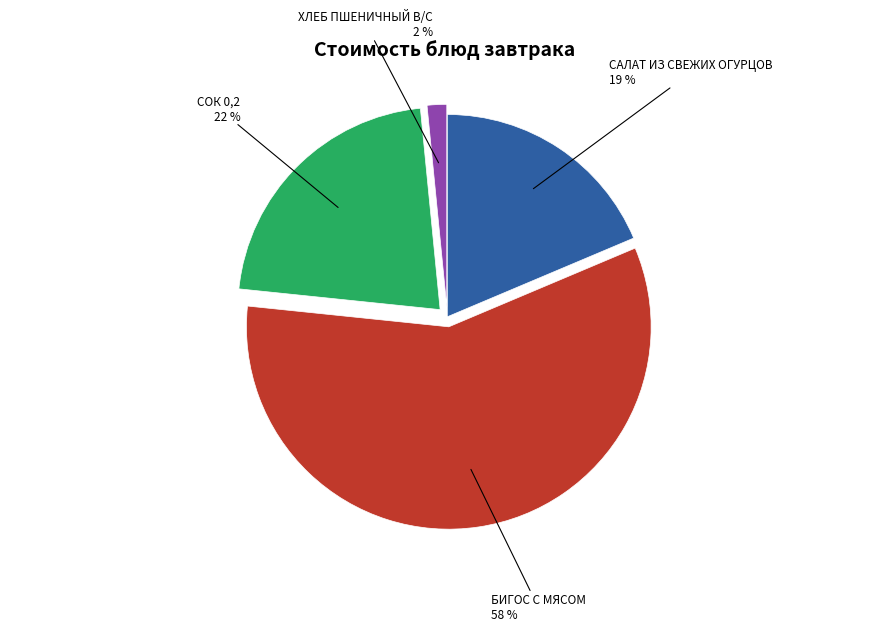

Is there a majority slice in this chart?

Yes